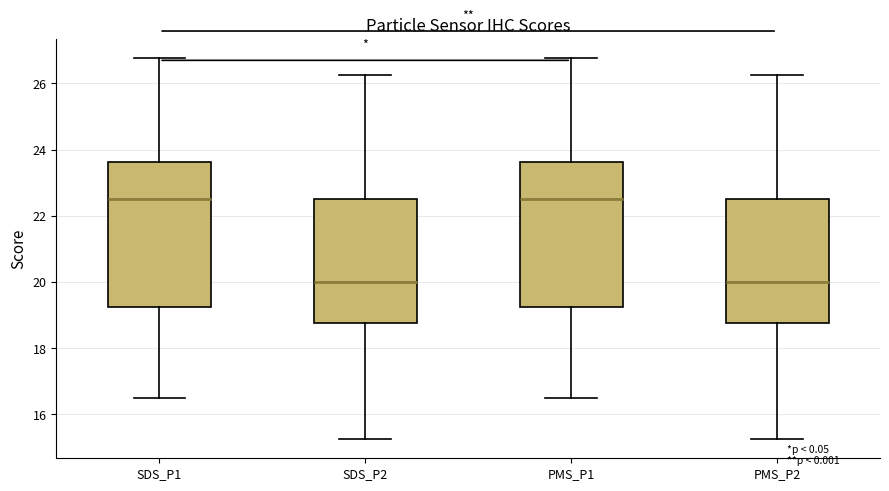

Reading left to right, read every box against the y-axis: the position of its median line, the range the box covers, and the ends of its whiskers. The values are not printed on the chart, so give them approximately, as read against the axis.

SDS_P1: median 22.6, box 19.2 to 23.6, whiskers 16.6 to 26.8
SDS_P2: median 20.0, box 18.8 to 22.6, whiskers 15.2 to 26.2
PMS_P1: median 22.6, box 19.2 to 23.6, whiskers 16.6 to 26.8
PMS_P2: median 20.0, box 18.8 to 22.6, whiskers 15.2 to 26.2